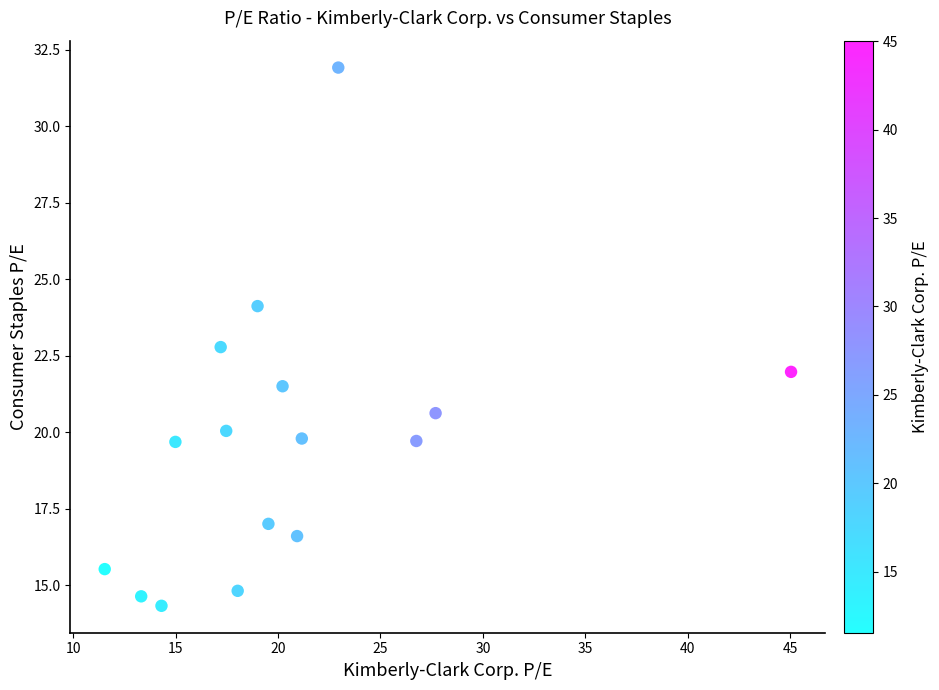

What is the range of Y values (max minus min)?

17.6